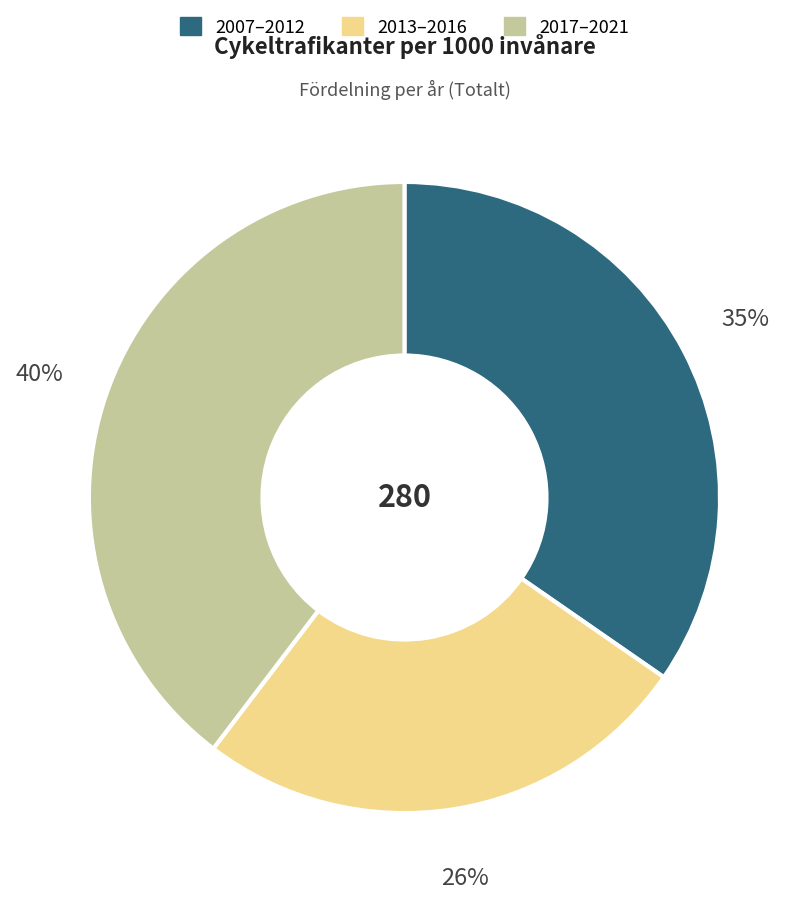

Is the sum of 2013–2016 and 2017–2021 greater than half?

Yes